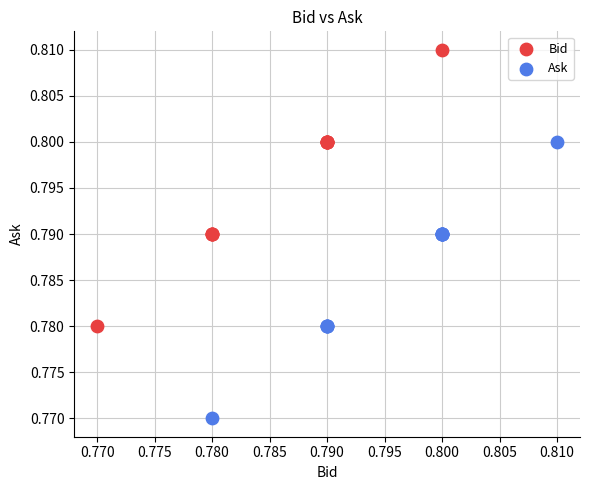

Which series reaches the maximum Y coordinate?

Bid